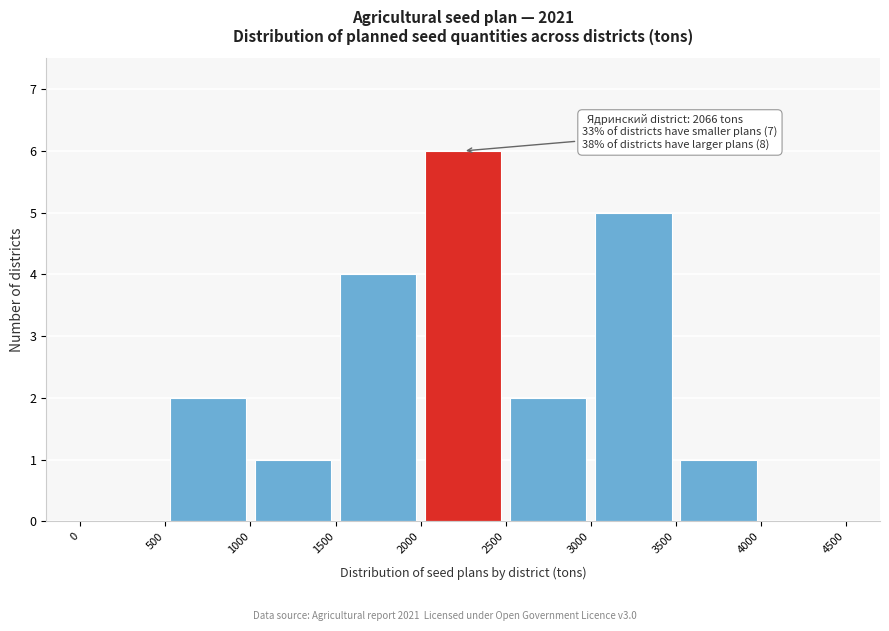

Over which range of the x-axis is the bar tallest?

2000 to 2500